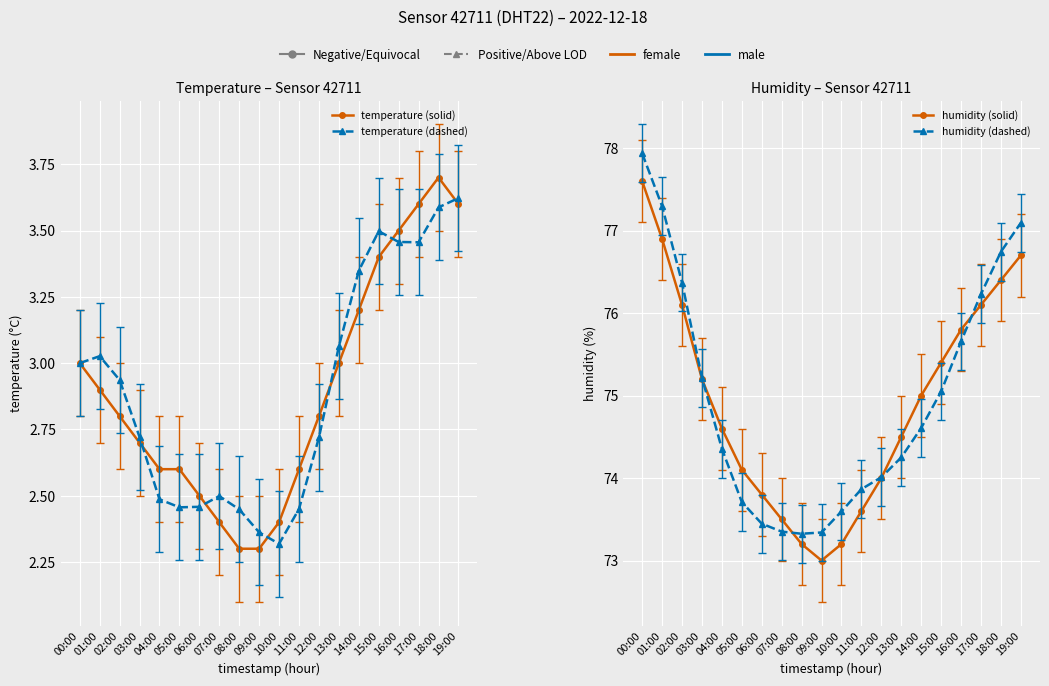

Where is the first local maximum for temperature (dashed)?

01:00